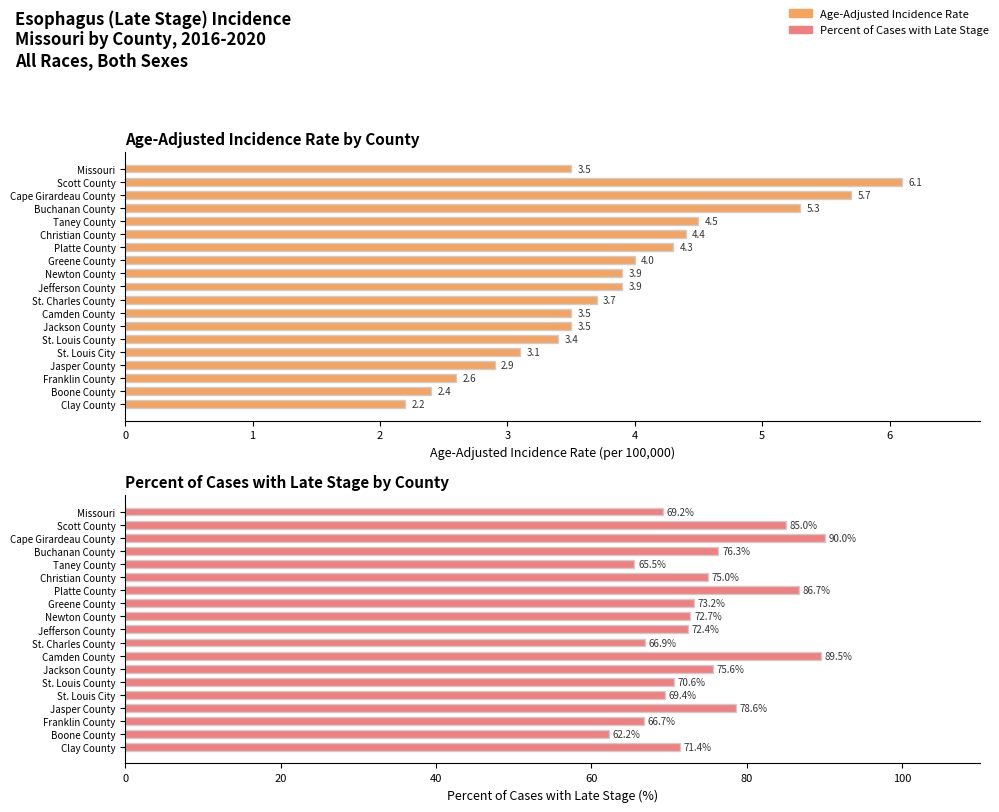

Rank the series by their average value, from lowest to highest.

Age-Adjusted Incidence Rate, Percent of Cases with Late Stage